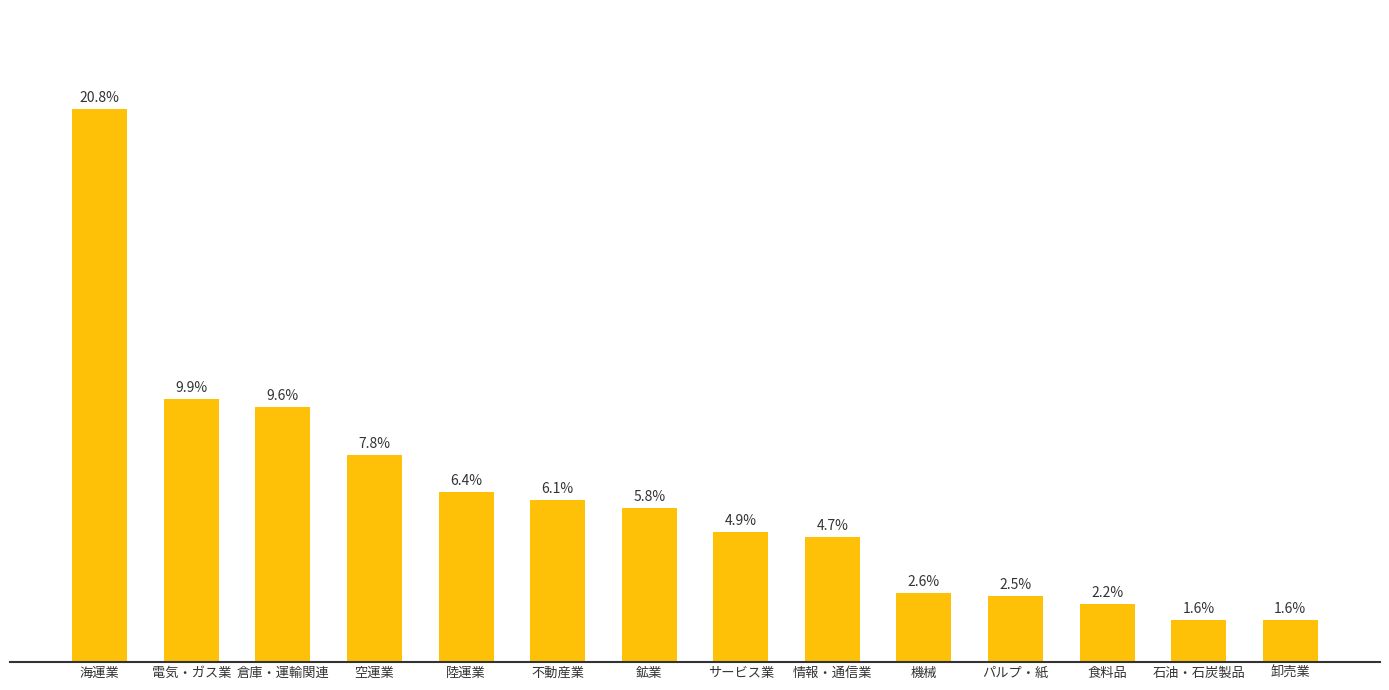

Are the bars horizontal?

No